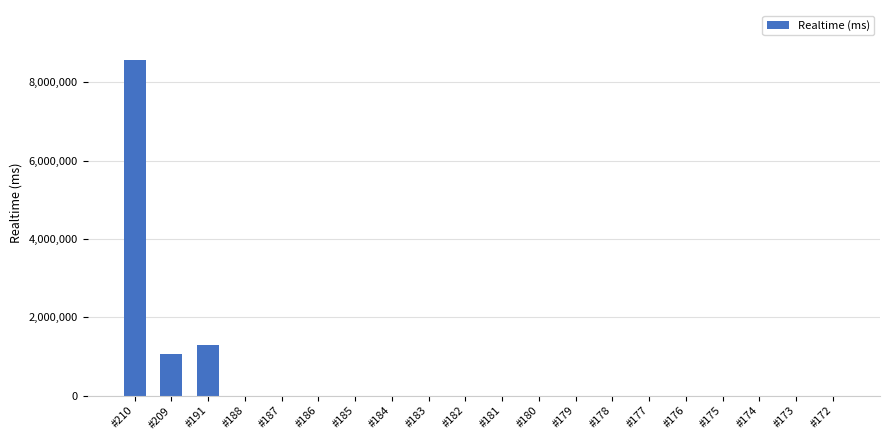

Which label corresponds to the largest value in the chart?

#210